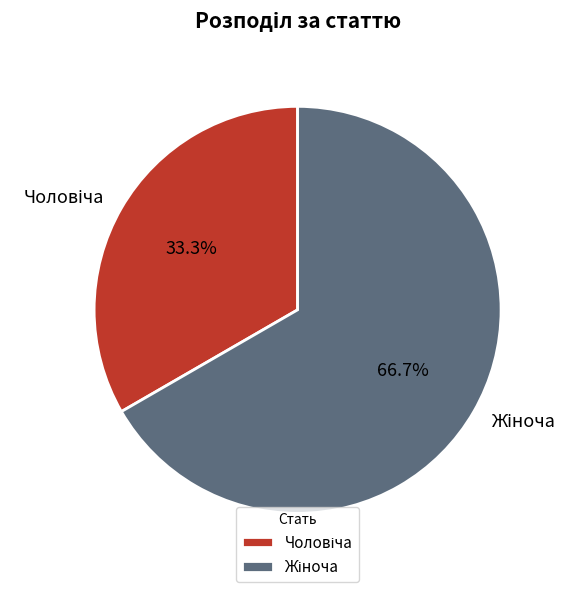

Is there a majority slice in this chart?

Yes